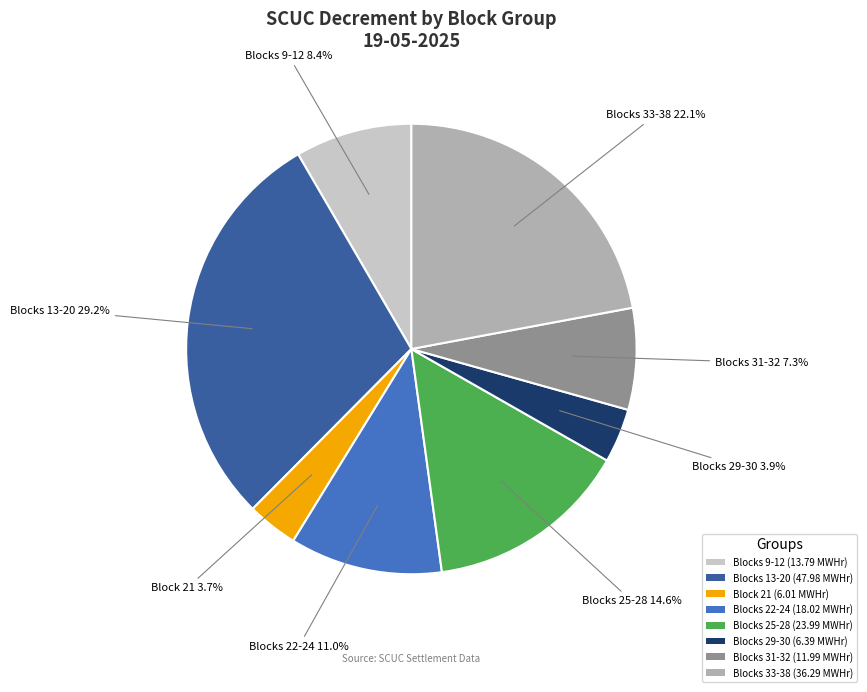

What is the ratio of the value at Blocks 29-30 (6.39 MWHr) to the value at Blocks 9-12 (13.79 MWHr)?

0.5